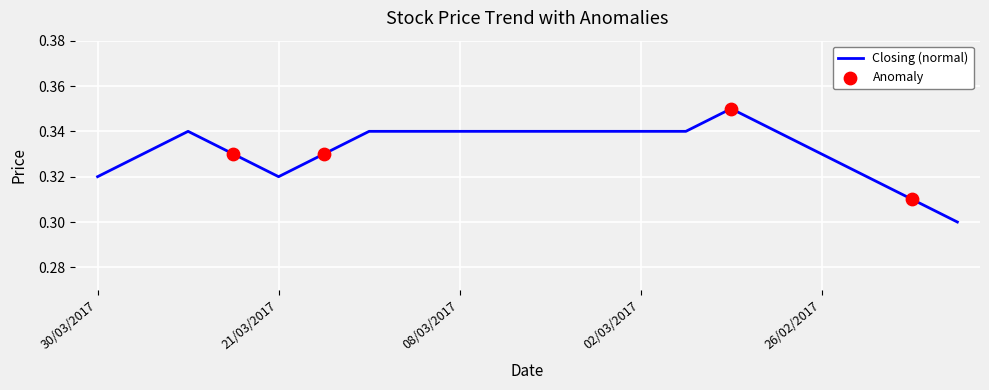

Does the chart have visible grid lines?

Yes